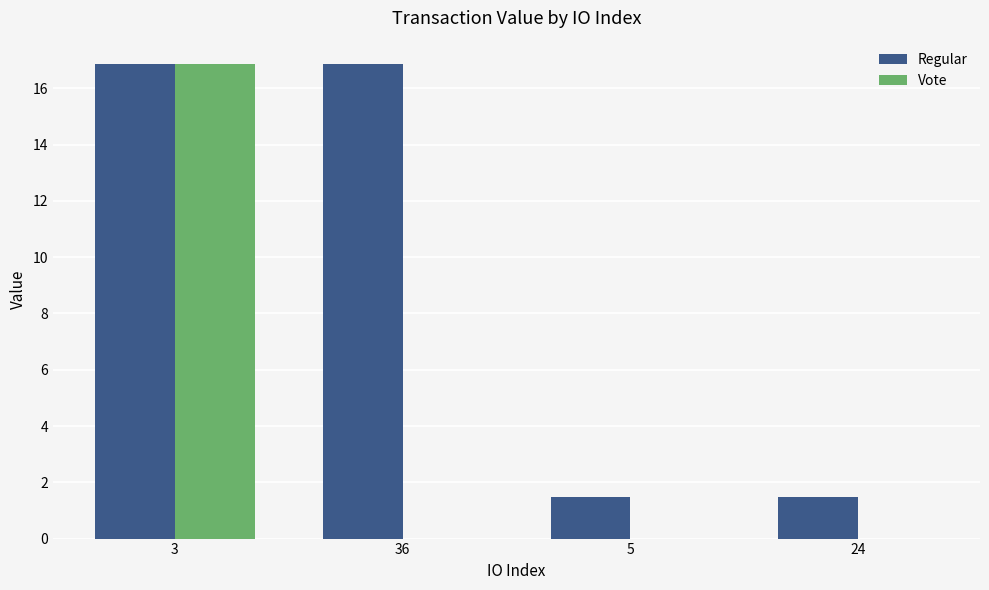

Which series has the largest total across all categories?

Regular